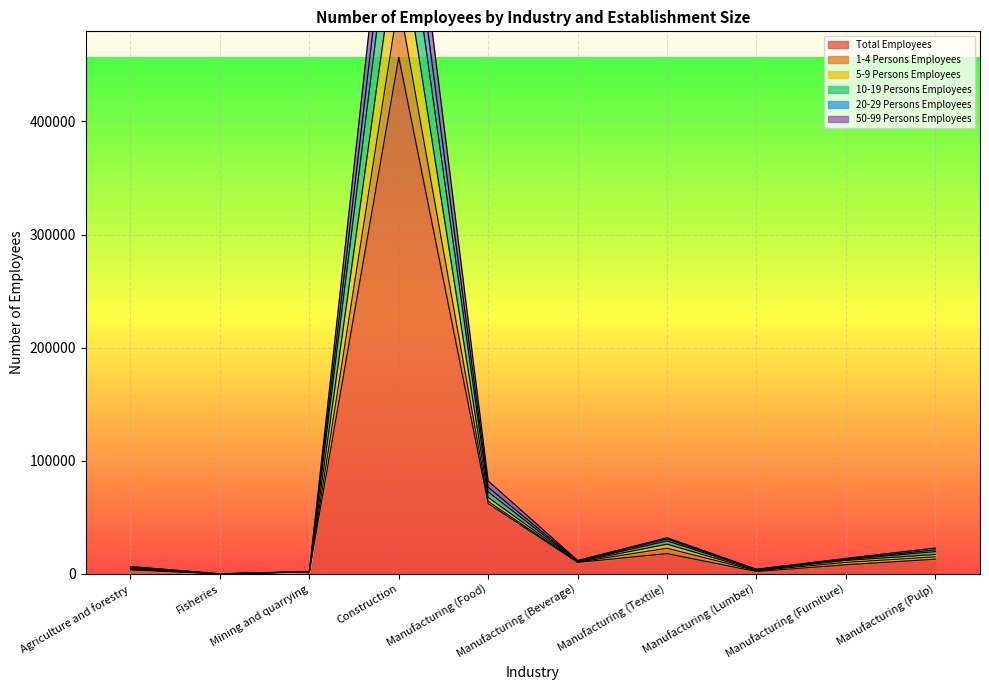

At how many categories does at least one series exceed 557466?

1